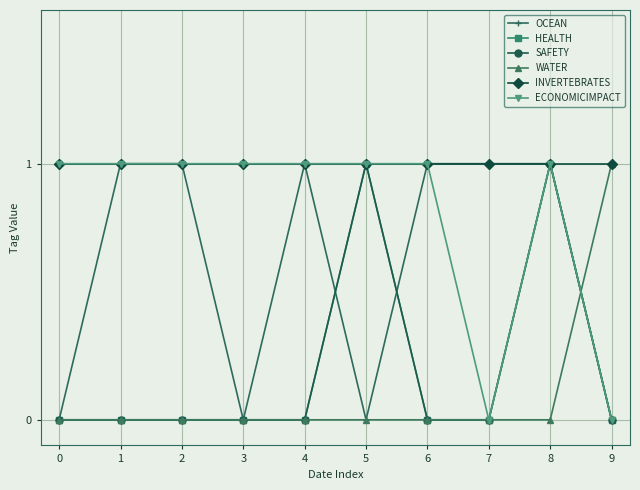

Rank the categories by OCEAN value from lowest to highest.

0, 3, 5, 9, 1, 2, 4, 6, 7, 8